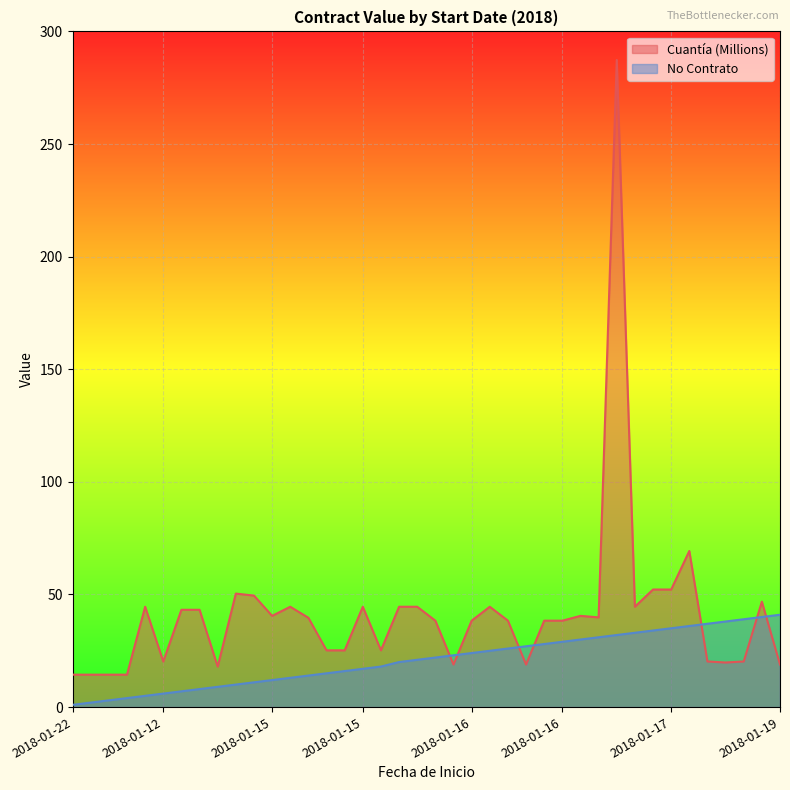

What is the minimum value shown in the chart?

1.0